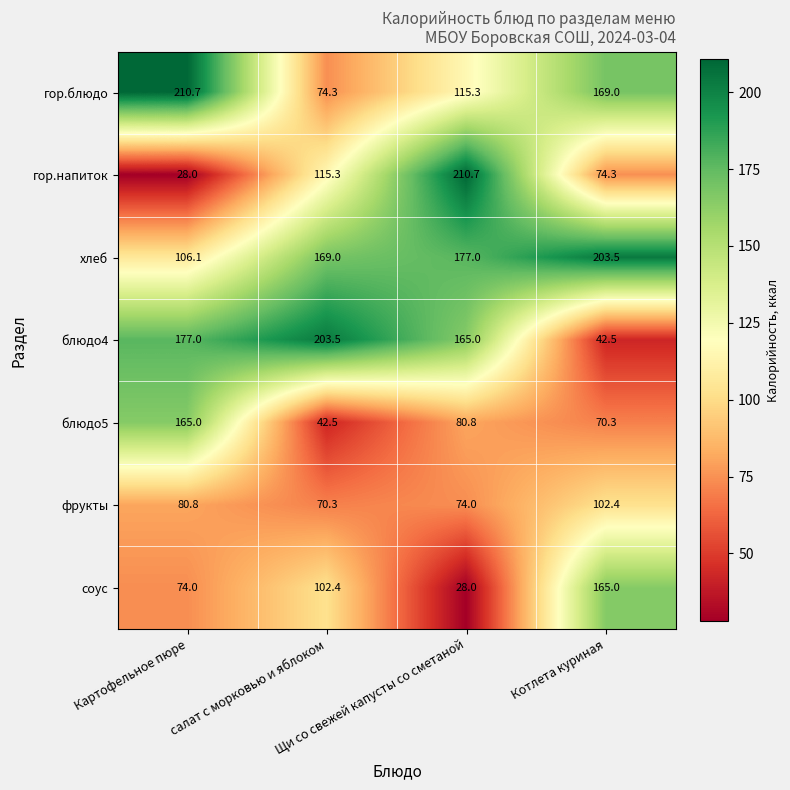

What is the minimum value shown in the chart?

28.0